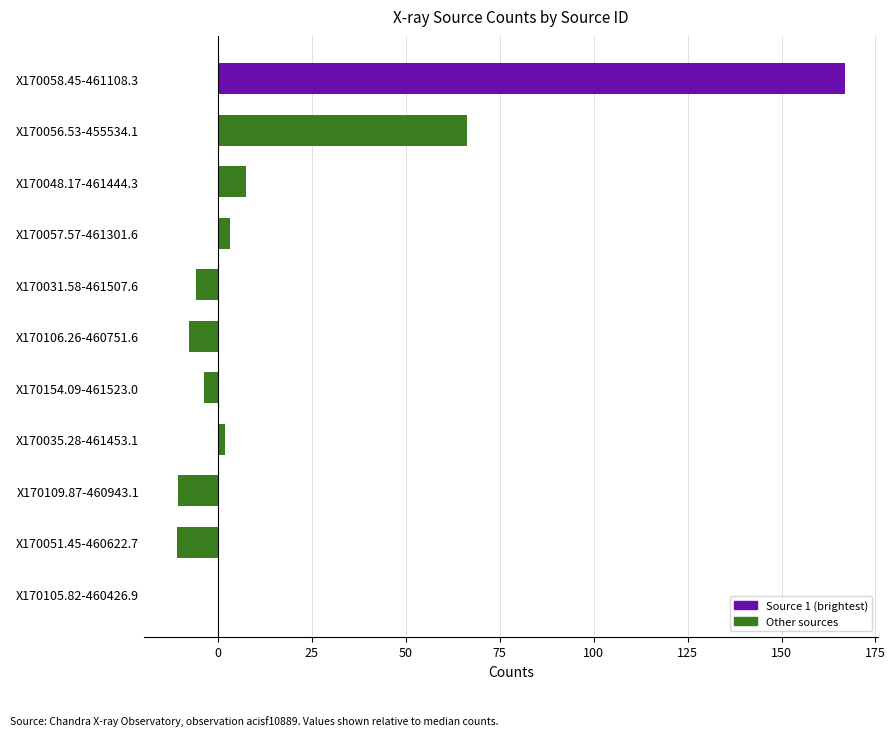

Which label corresponds to the largest value in the chart?

X170058.45-461108.3